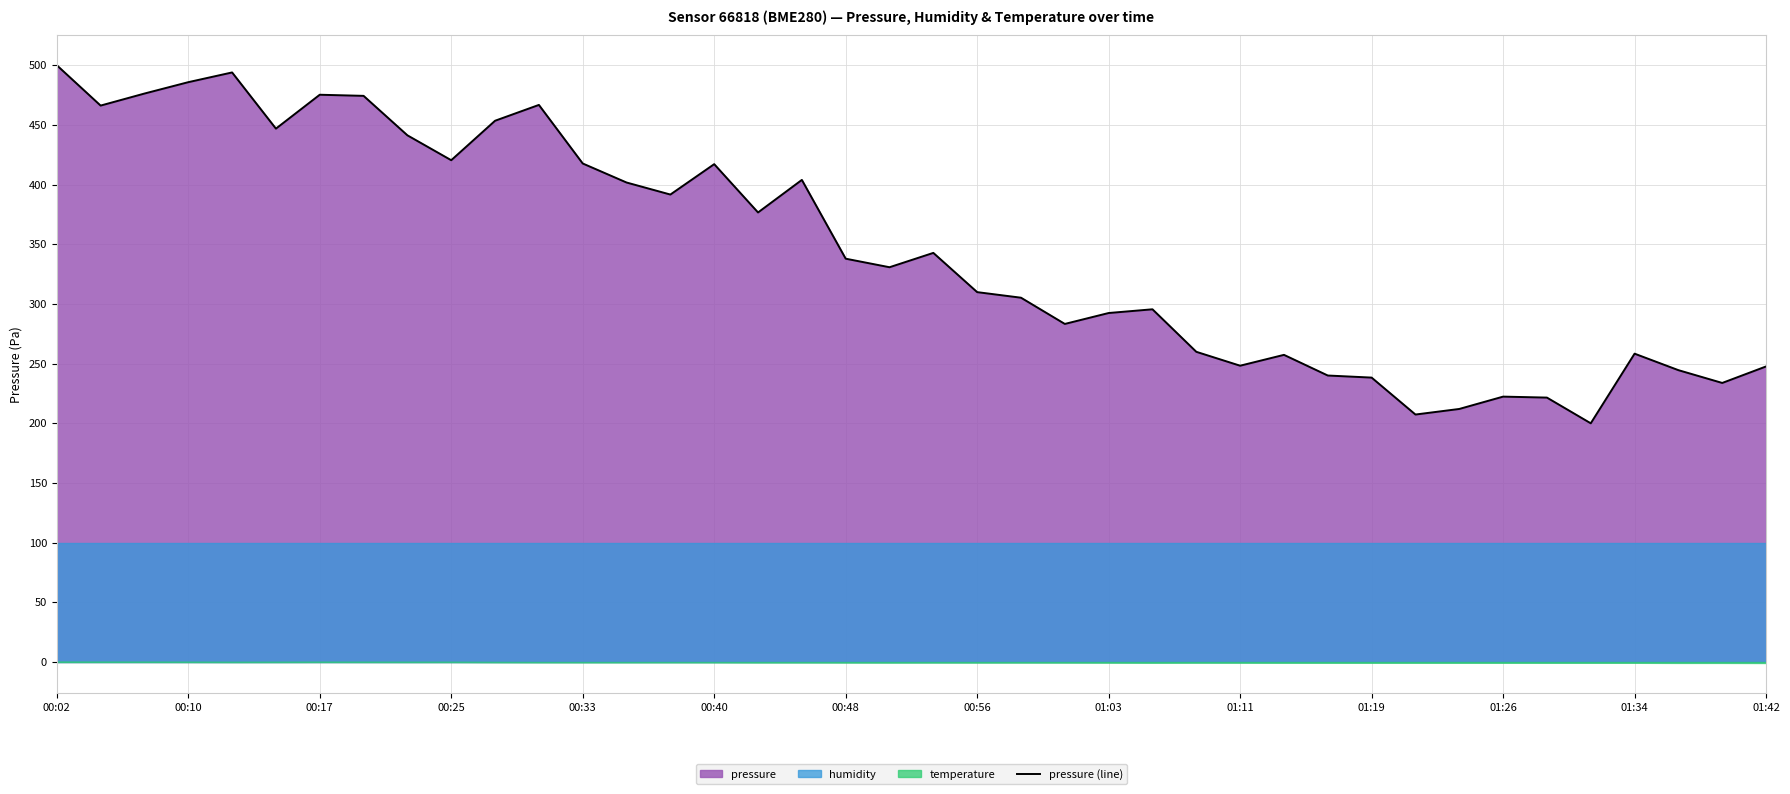

Which category has the highest value across all series?

00:02